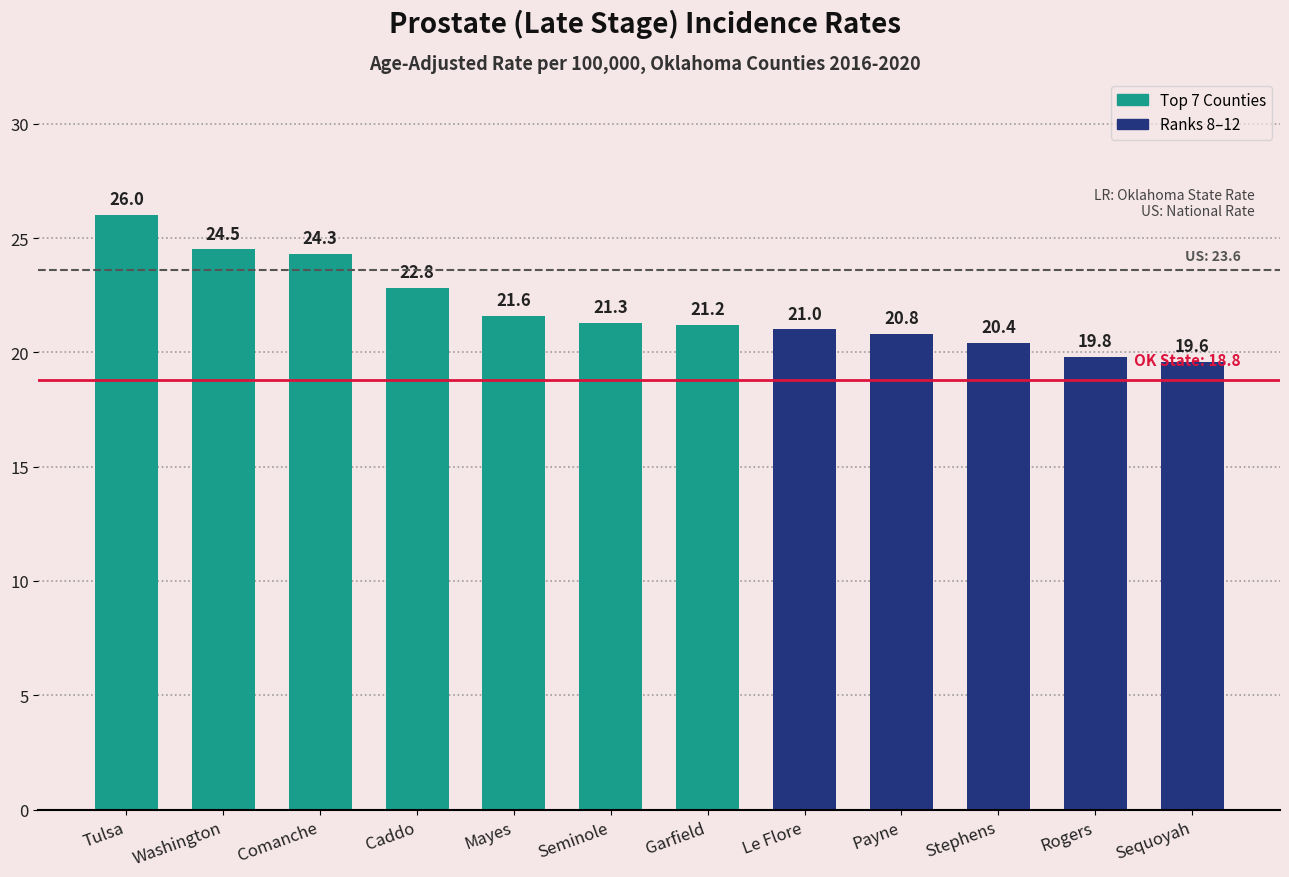

Rank the categories by value from highest to lowest.

Tulsa, Washington, Comanche, Caddo, Mayes, Seminole, Garfield, Le Flore, Payne, Stephens, Rogers, Sequoyah